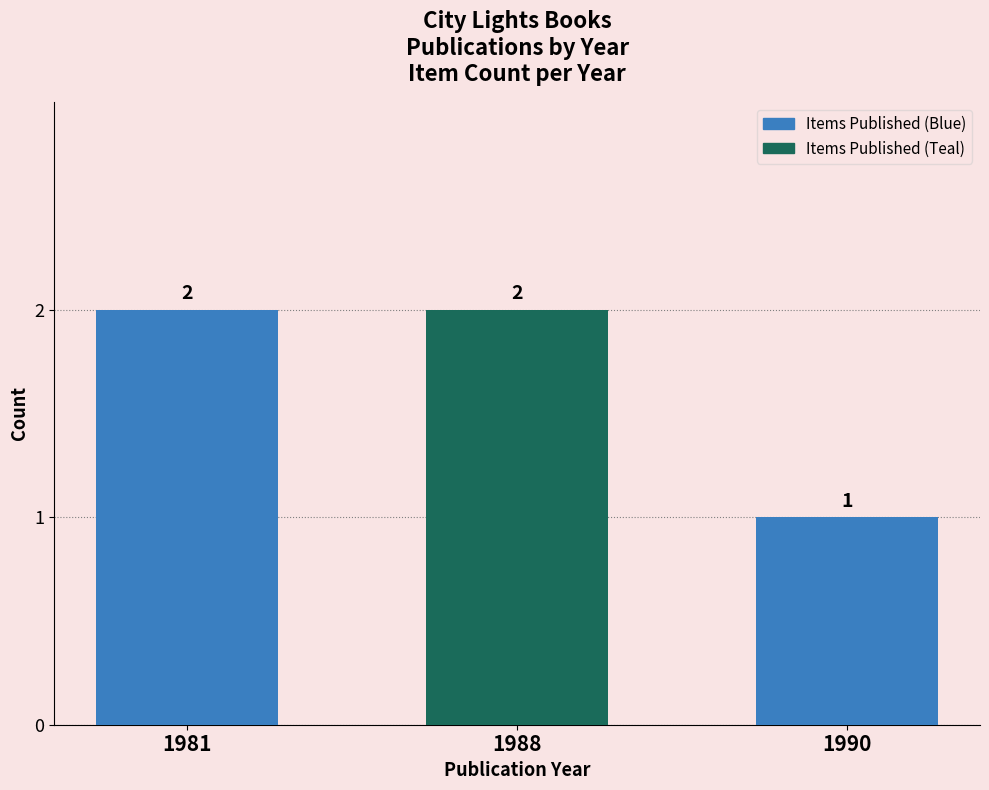

What is the difference between the second highest and minimum values?

1